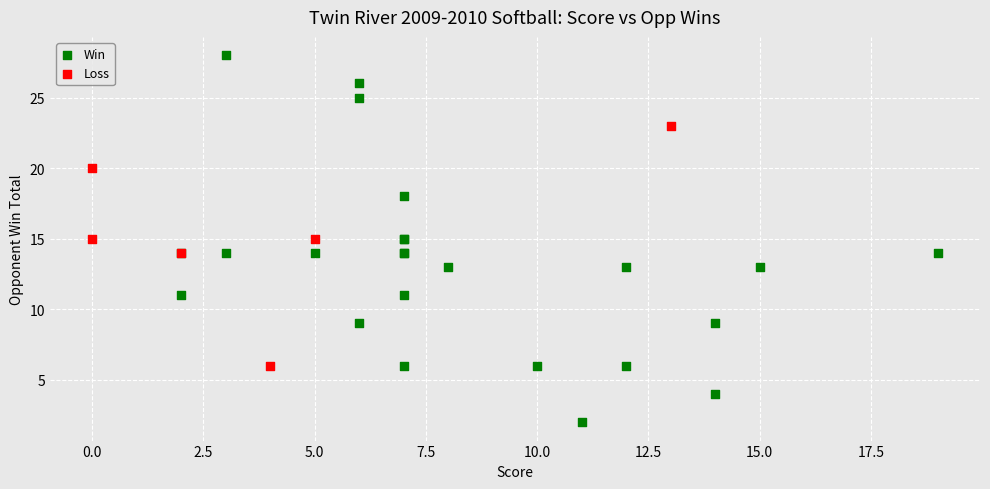

Which series contains the lowest Y value?

Win